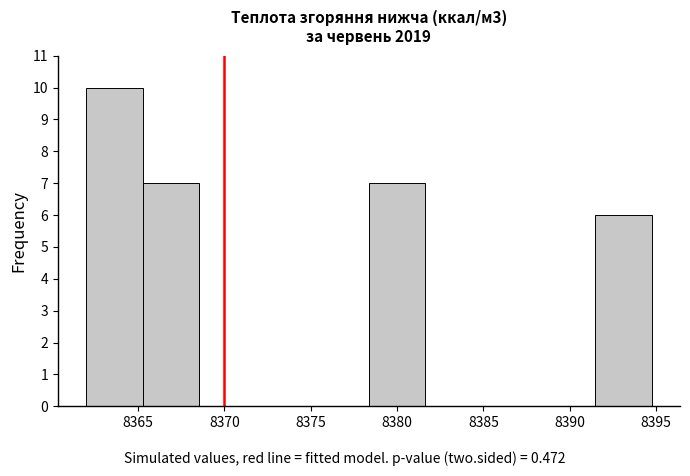

Reading left to right, transcribe this chart: for each bar, give the range it covers on the x-axis and its height. Neither the bar edges nor the heights are printed on the chart, so give them approximately, as read against the axes.

8362.0 to 8365.5: 10
8365.5 to 8368.5: 7
8368.5 to 8372.0: 0
8372.0 to 8375.0: 0
8375.0 to 8378.5: 0
8378.5 to 8381.5: 7
8381.5 to 8385.0: 0
8385.0 to 8388.0: 0
8388.0 to 8391.5: 0
8391.5 to 8394.5: 6